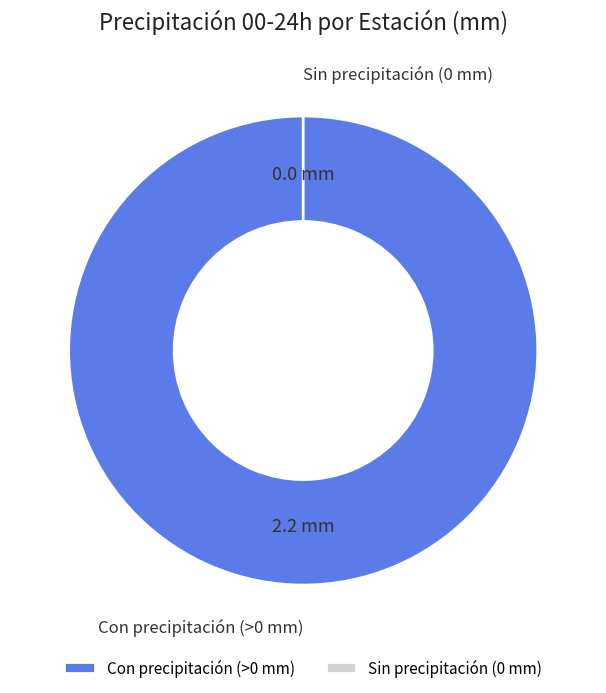

Is there a majority slice in this chart?

No